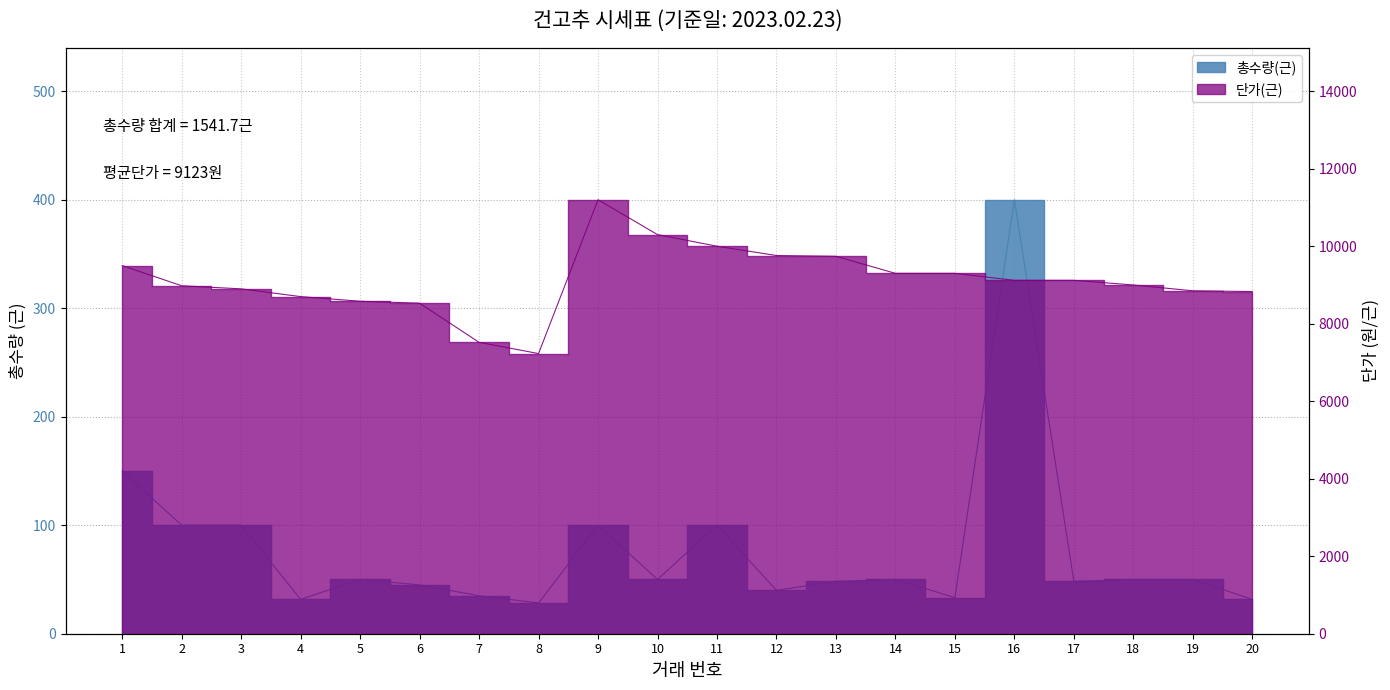

At which label does 총수량(근) first exceed 50?

1